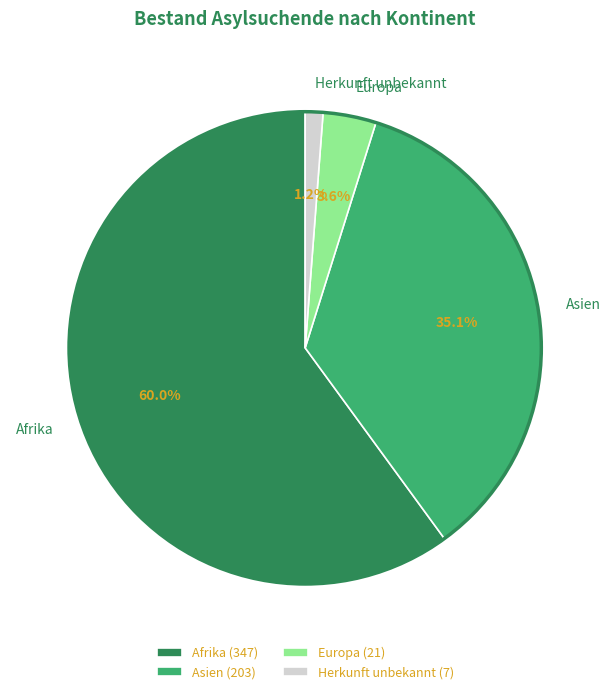

To the nearest percent, what percentage of the pie is Herkunft unbekannt?

1%